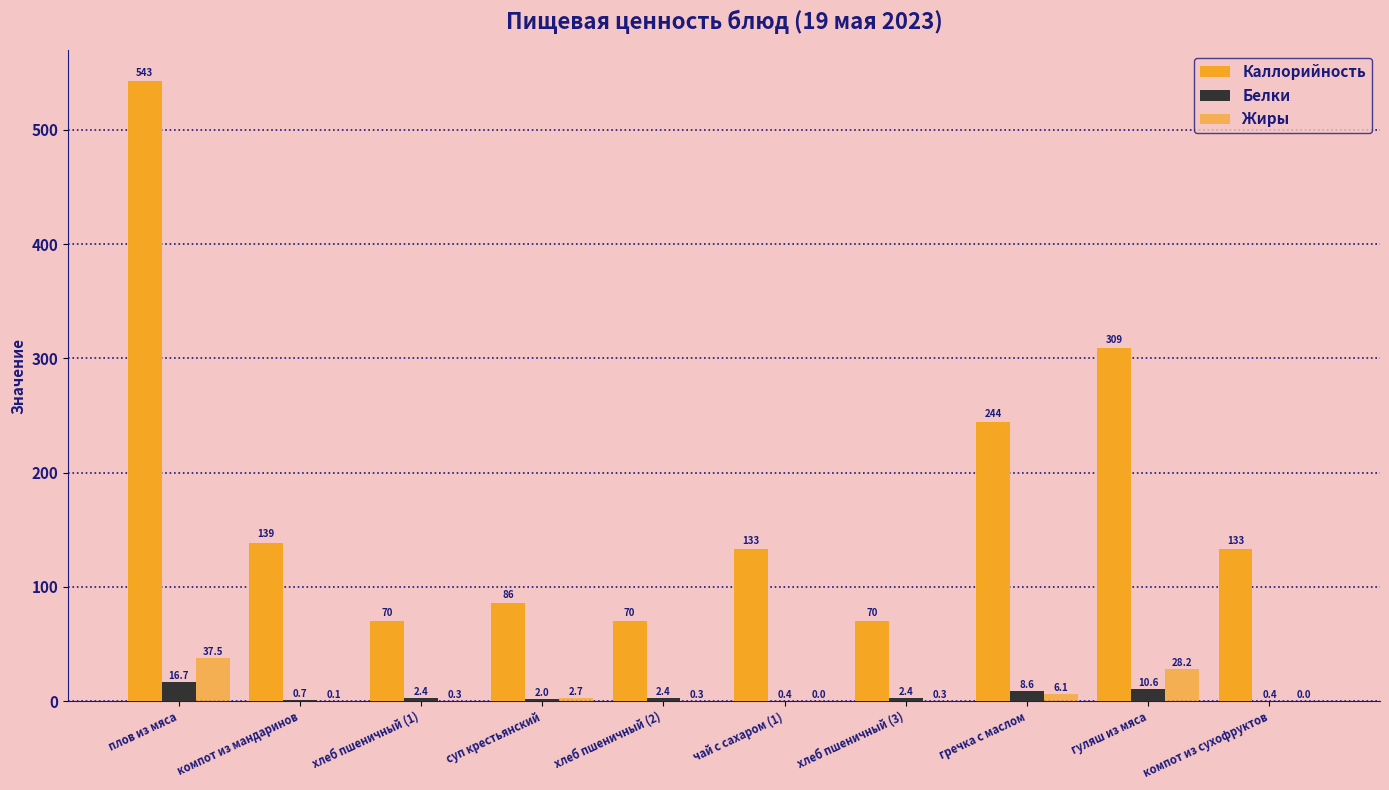

At which label does Жиры reach its minimum?

чай с сахаром (1)